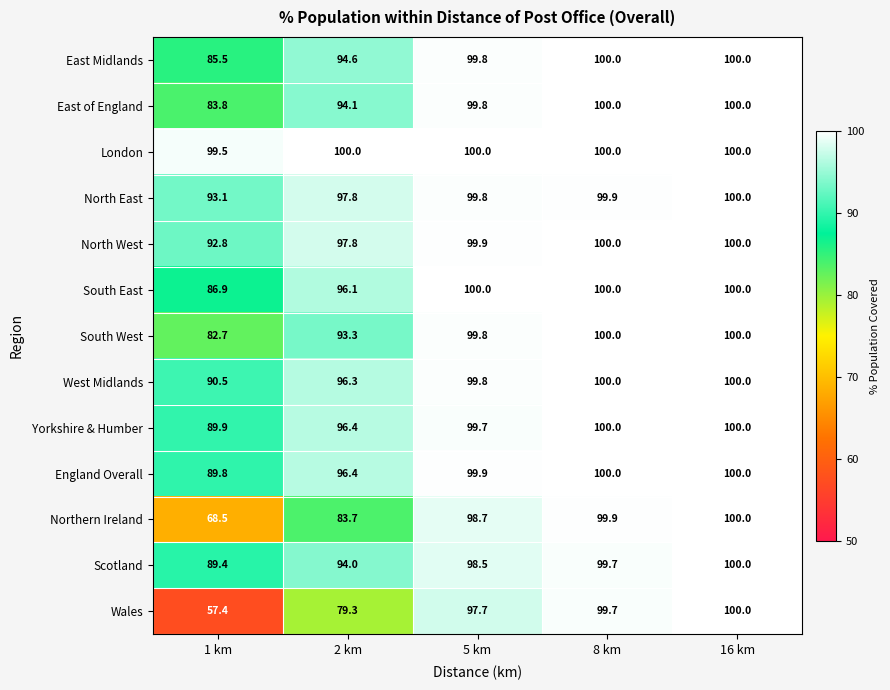

The value of Yorkshire & Humber at 8 km is 64.9. True or false?

False